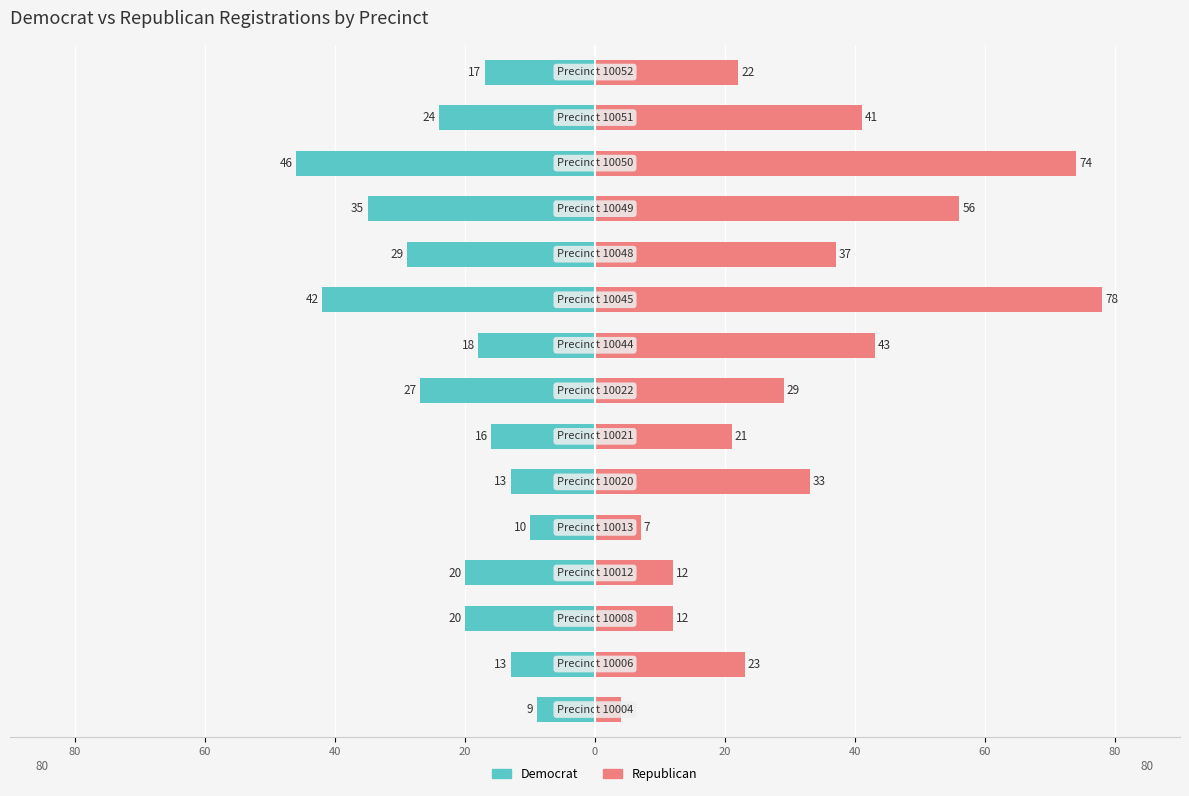

Is the value of Republican at 13 greater than the value of Democrat at 9?

Yes